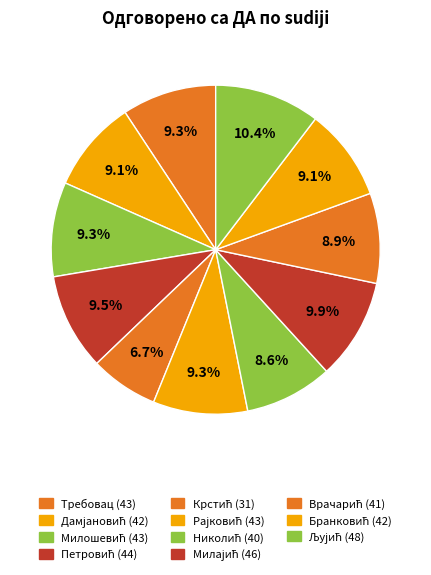

To the nearest percent, what is the difference between the largest and smallest slice percentages?

4%